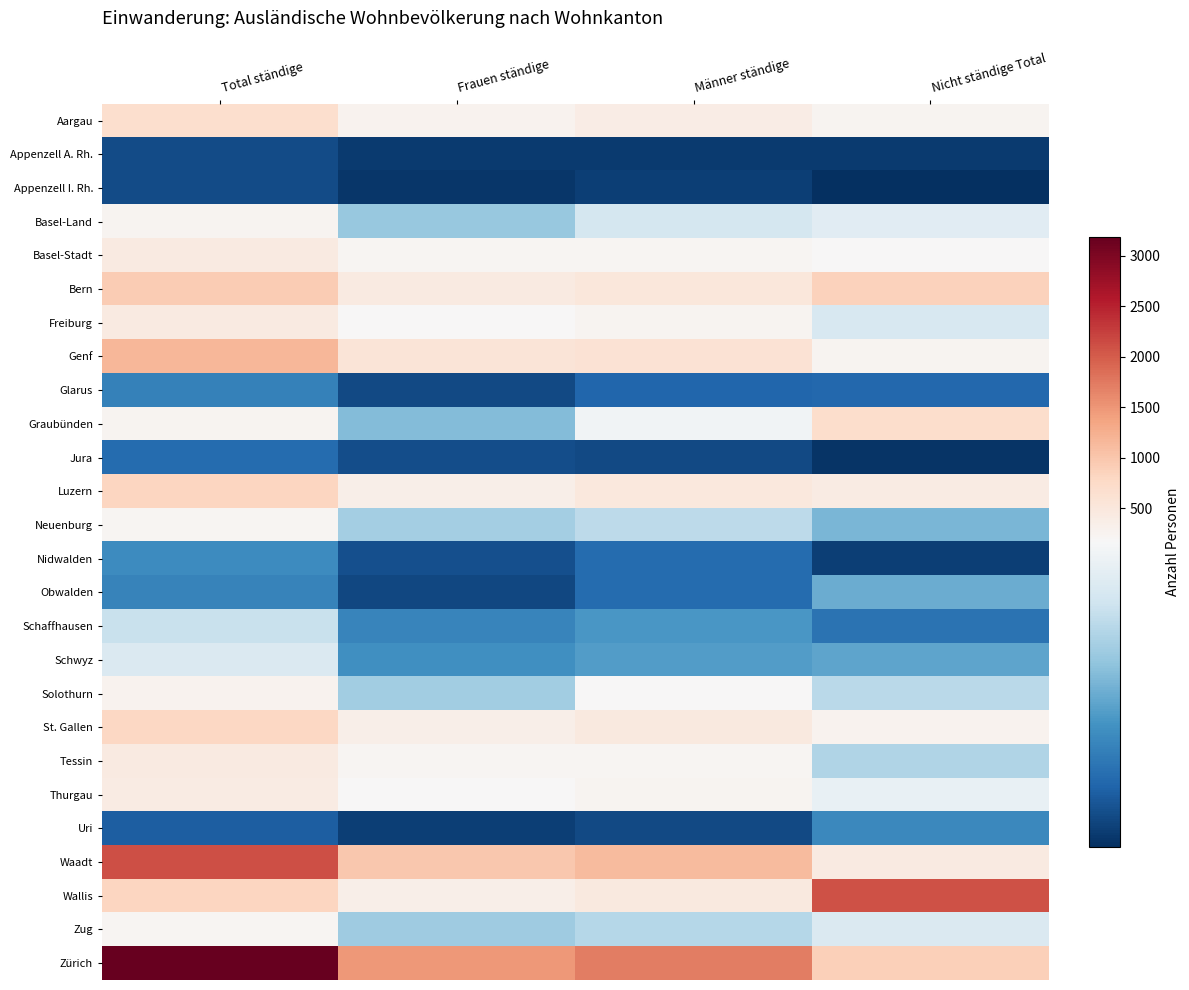

At which category is the sum across all series the highest?

Total ständige